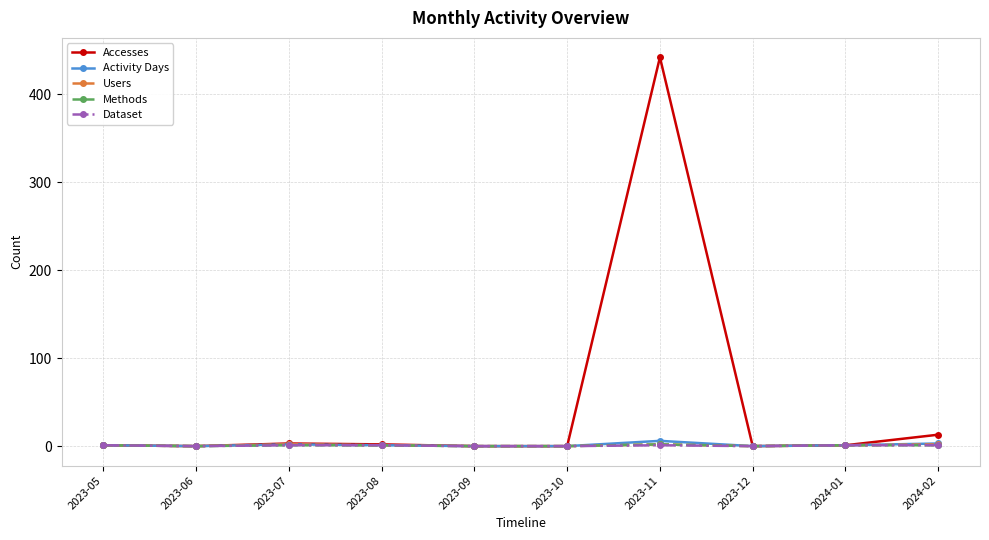

What is the label of the 1st point from the right?

2024-02